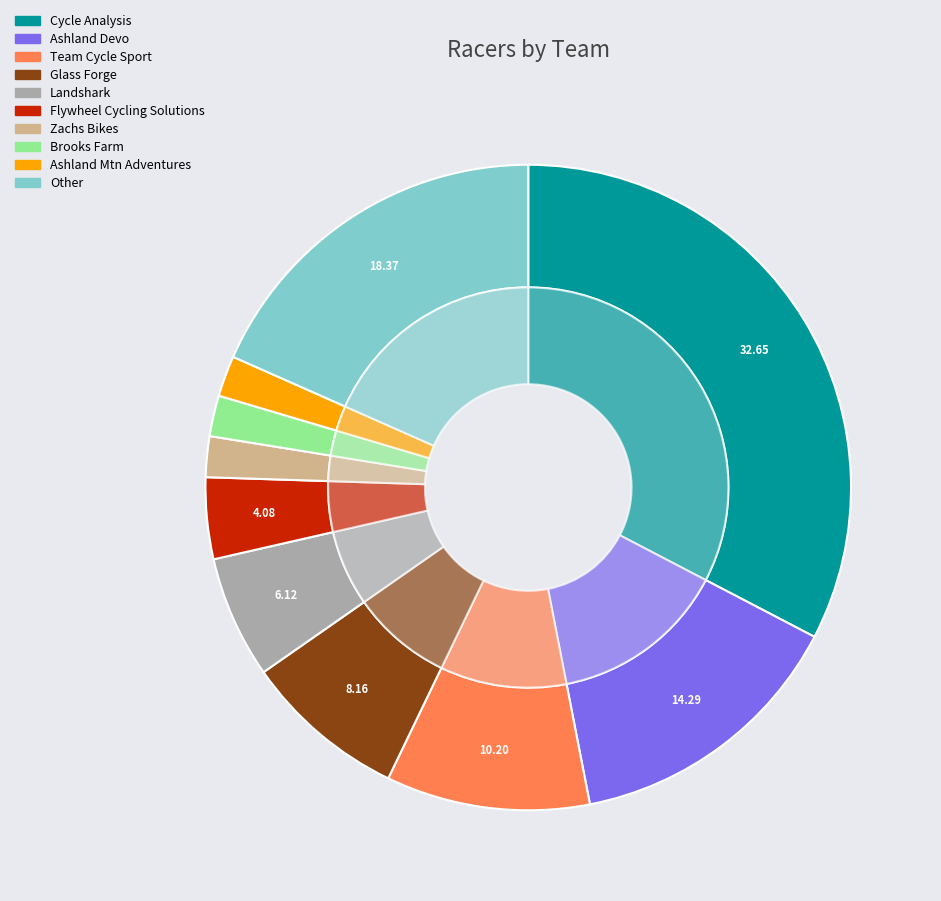

Count the number of slices in the pie.

10